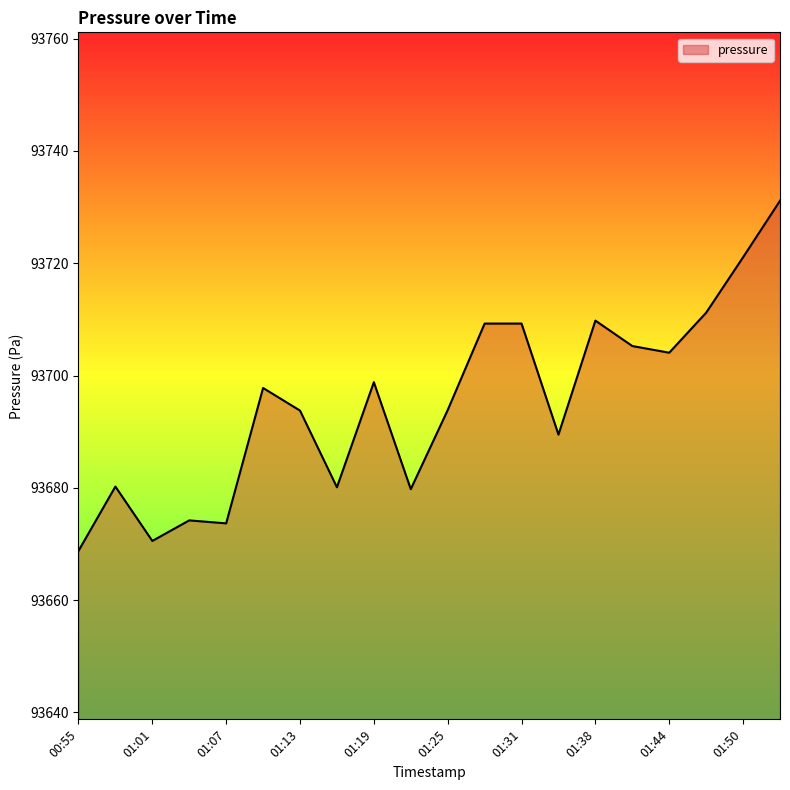

What is the minimum value shown in the chart?

93668.8